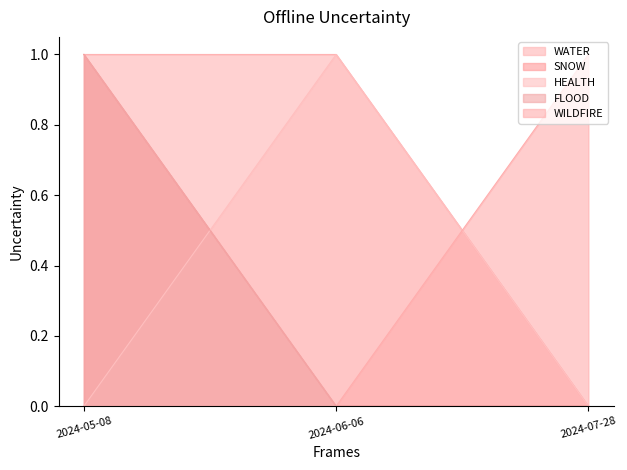

Reading left to right, transcribe all the data shown in this chart.

WATER: 1	0	0
SNOW: 1	1	0
HEALTH: 0	1	0
FLOOD: 0	0	1
WILDFIRE: 1	0	0